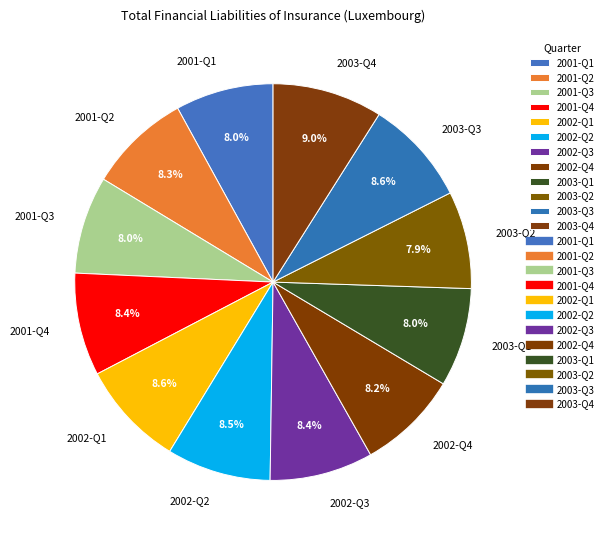

Is there a majority slice in this chart?

No